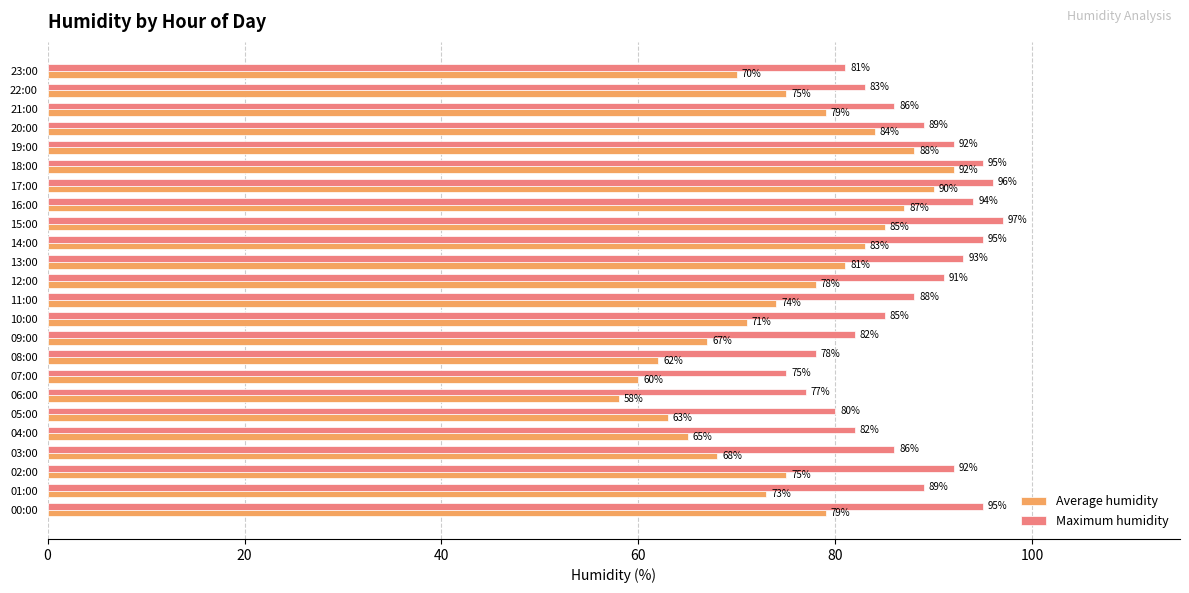

True or false: Average humidity has a value of 20 at 16:00.

False